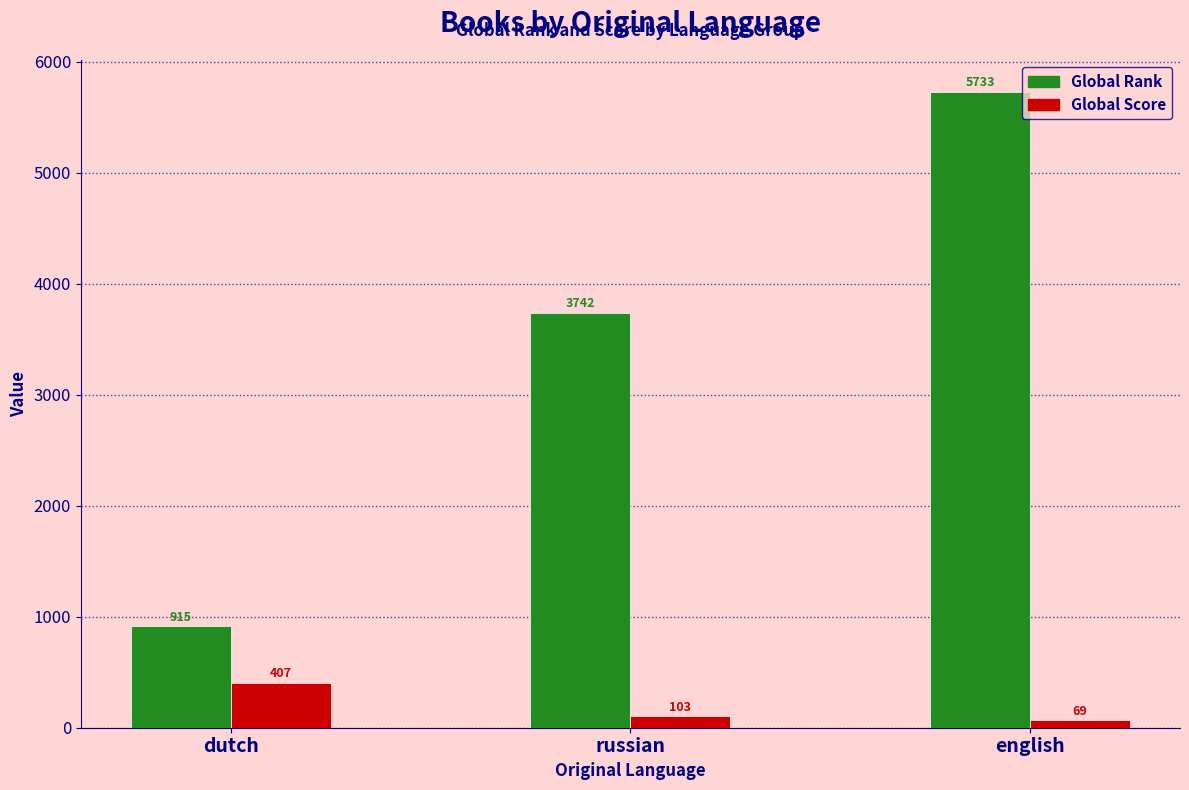

Which series changed the most between dutch and russian?

Global Rank